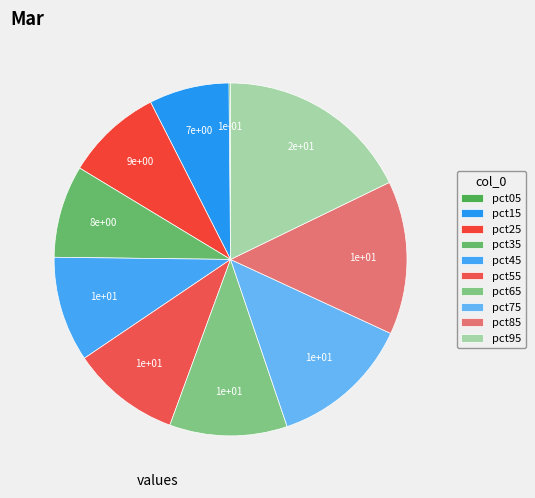

How many slices are in this pie chart?

10